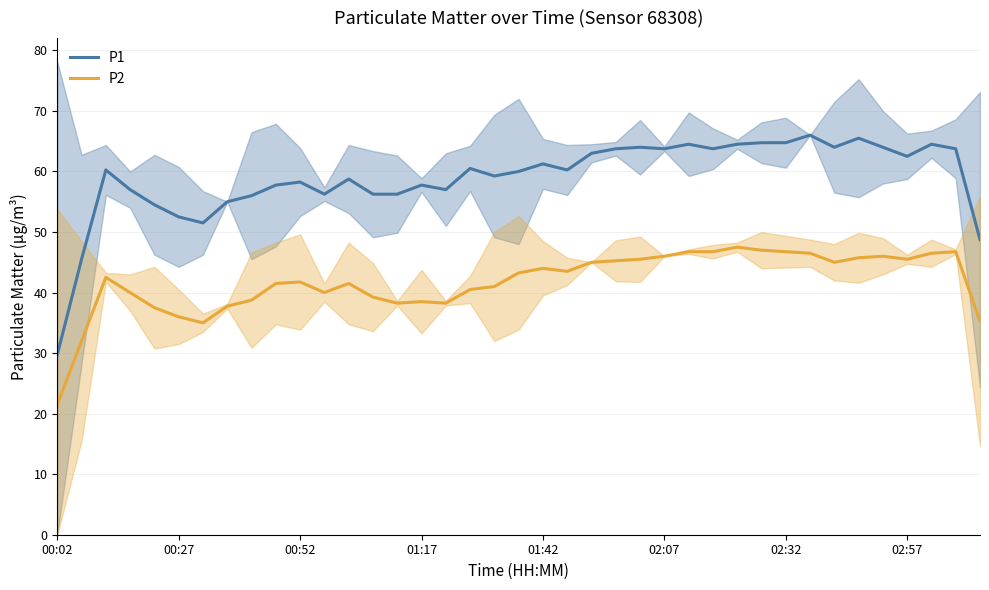

The value of P1 at 02:57 is 98.9. True or false?

False